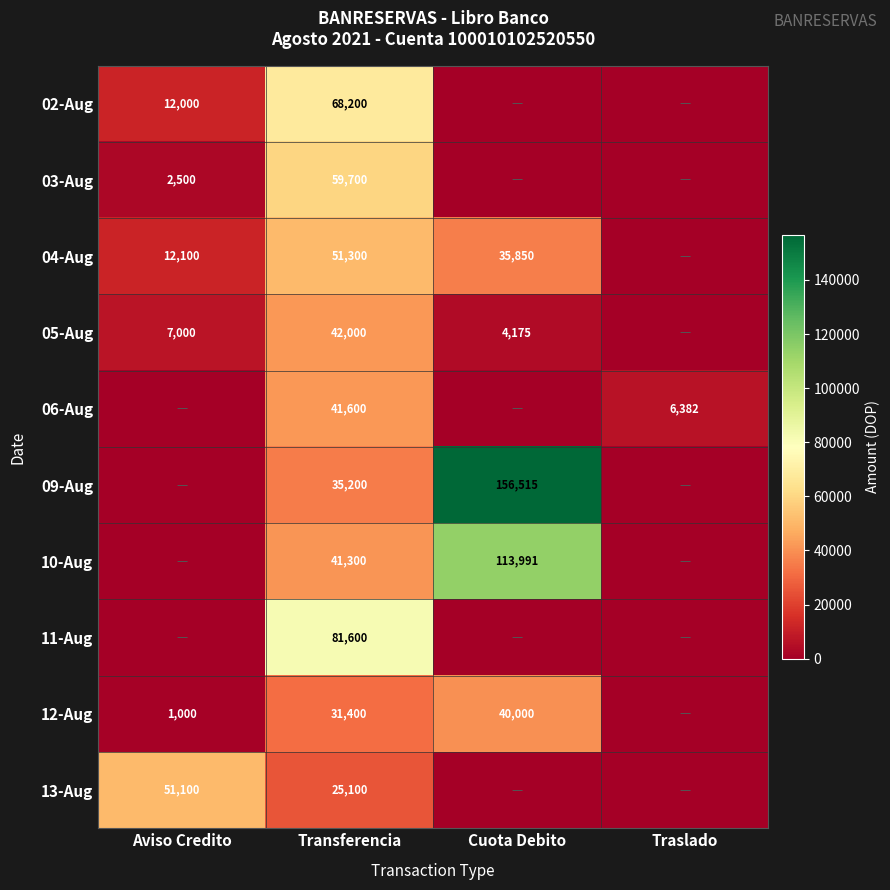

Count the number of categories in the chart.

4